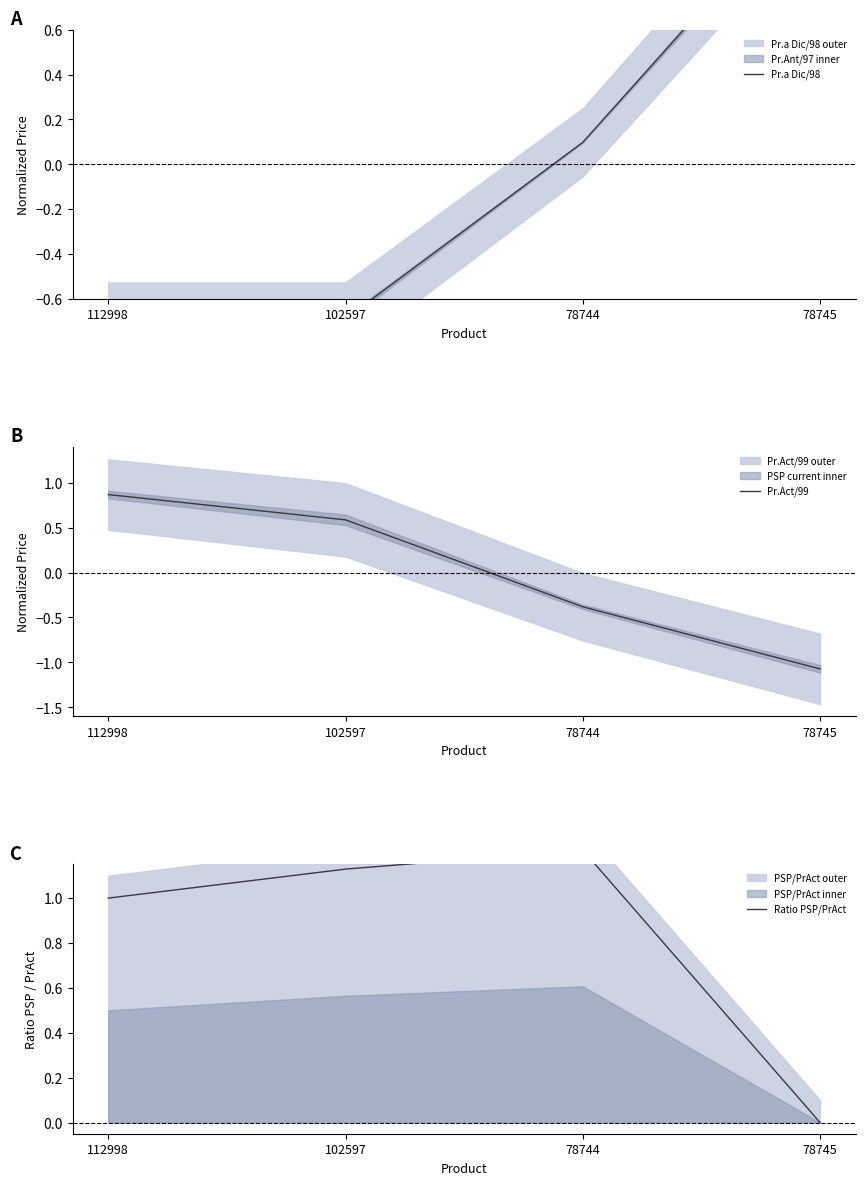

Which category has the lowest value across all series?

78745